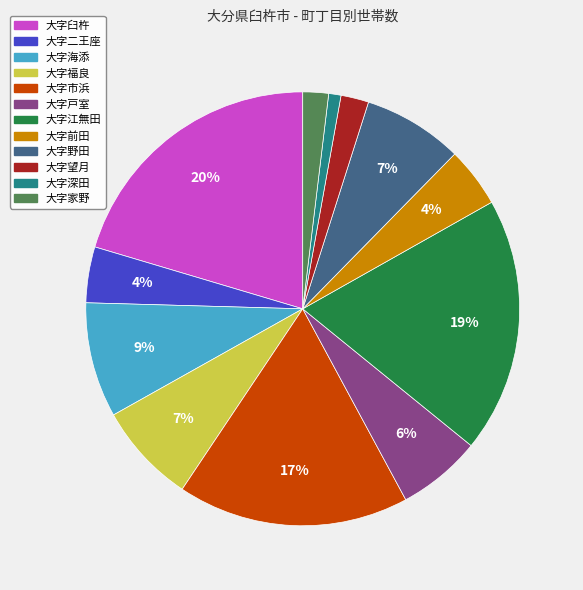

How many segments does this pie chart have?

12